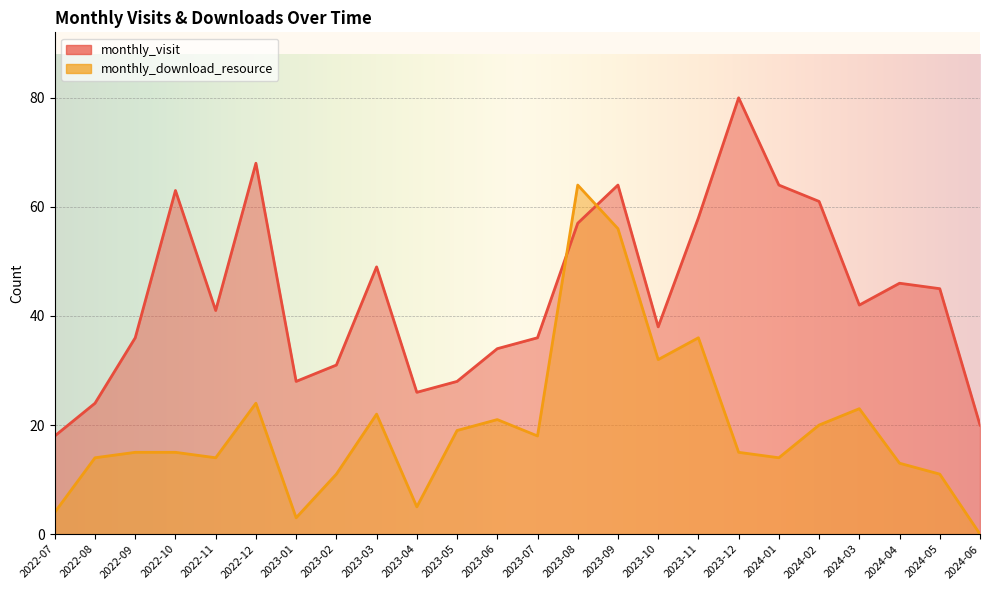

Rank the series at 2024-05 from lowest to highest value.

monthly_download_resource, monthly_visit